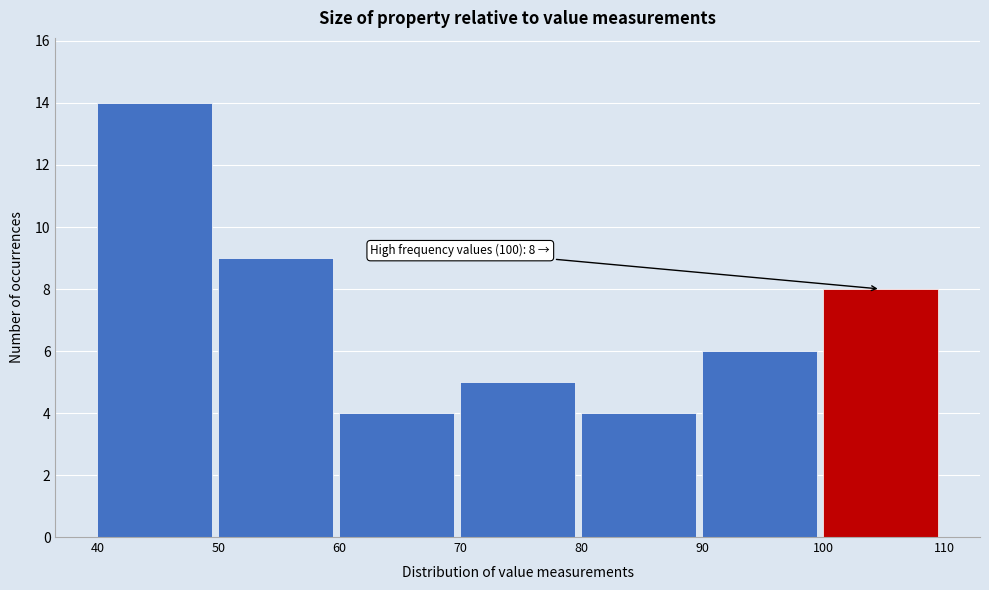

Over which range of the x-axis is the bar tallest?

40 to 50